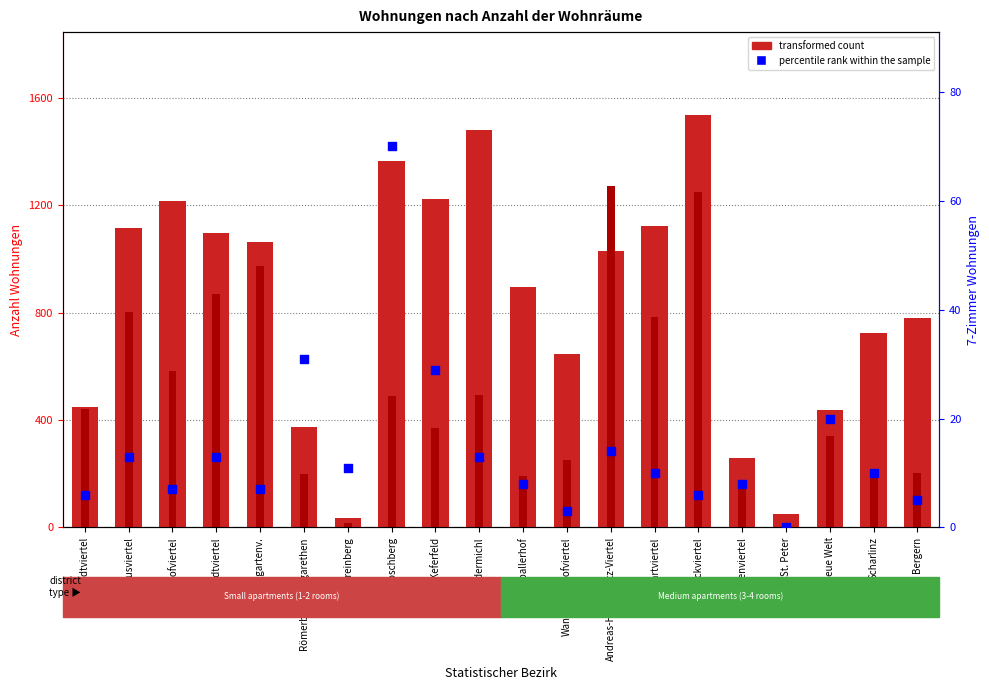

Which series reaches the maximum Y coordinate?

transformed count (3 rooms)